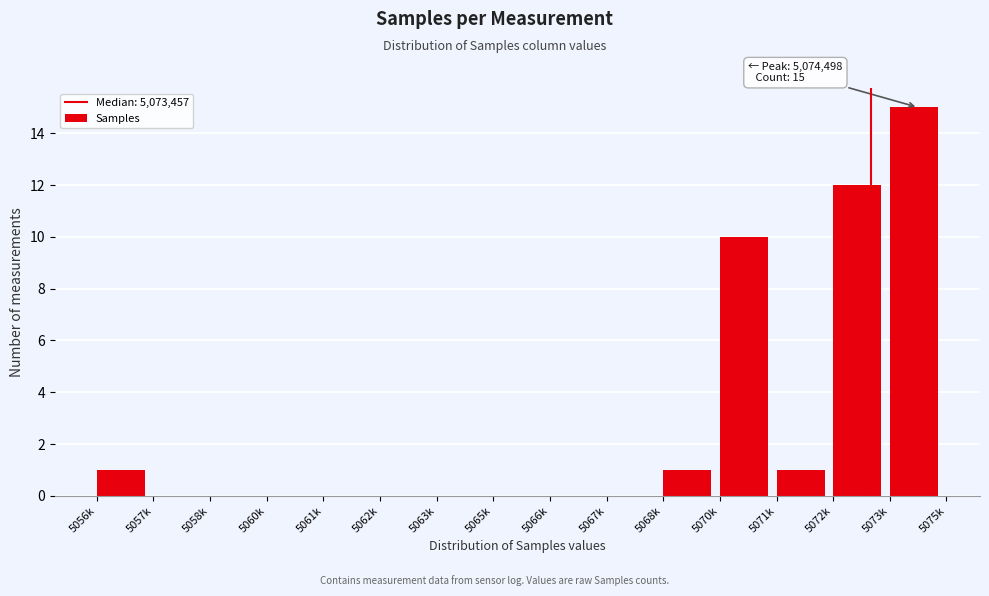

Reading left to right, what are all the values shown in this chart?

5056k=1	5057k=0	5058k=0	5060k=0	5061k=0	5062k=0	5063k=0	5065k=0	5066k=0	5067k=0	5068k=1	5070k=10	5071k=1	5072k=12	5073k=15